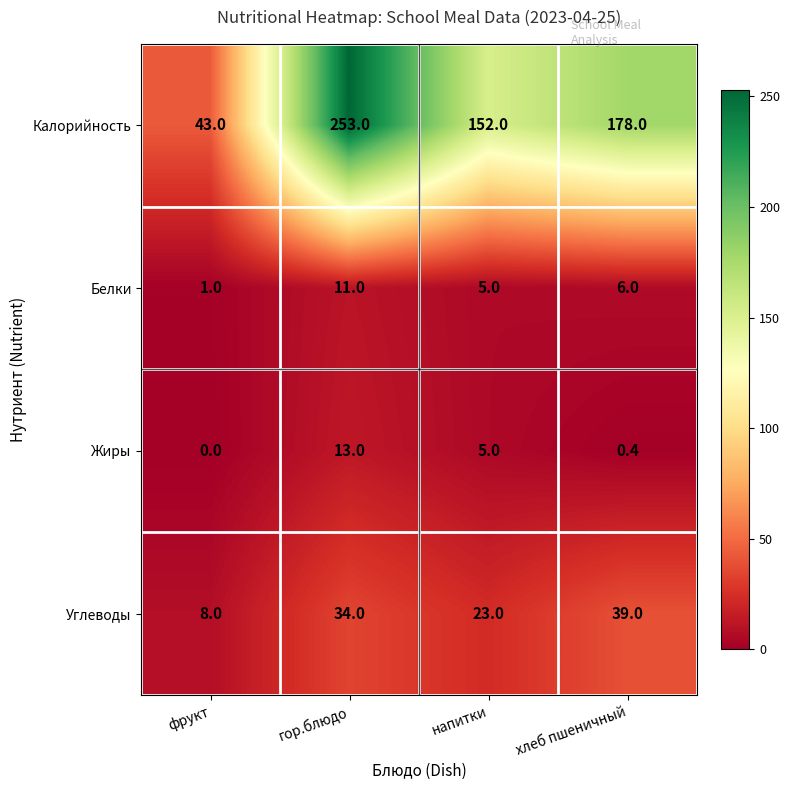

How many data points does each series have?

4